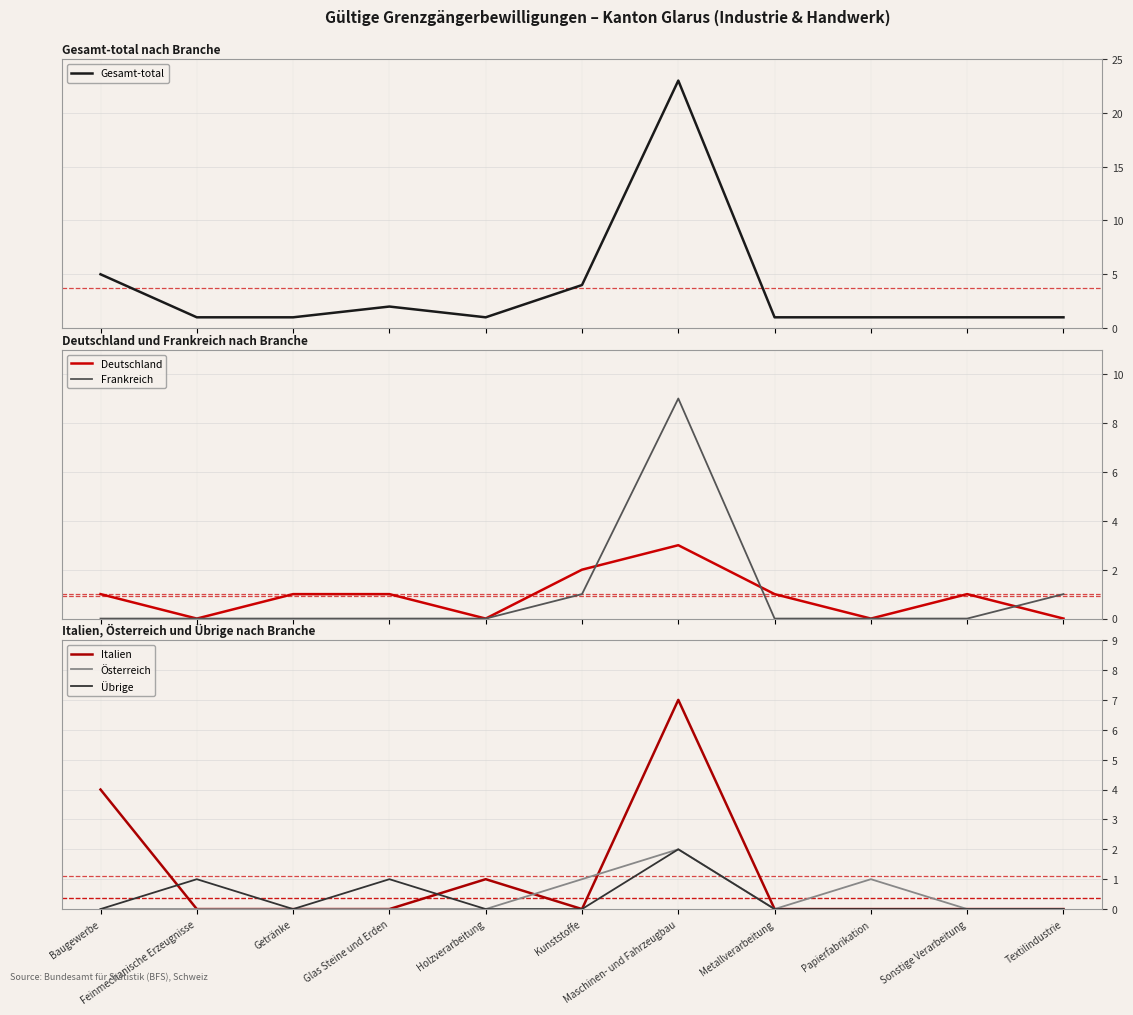

True or false: Österreich has a value of 0 at Baugewerbe.

True